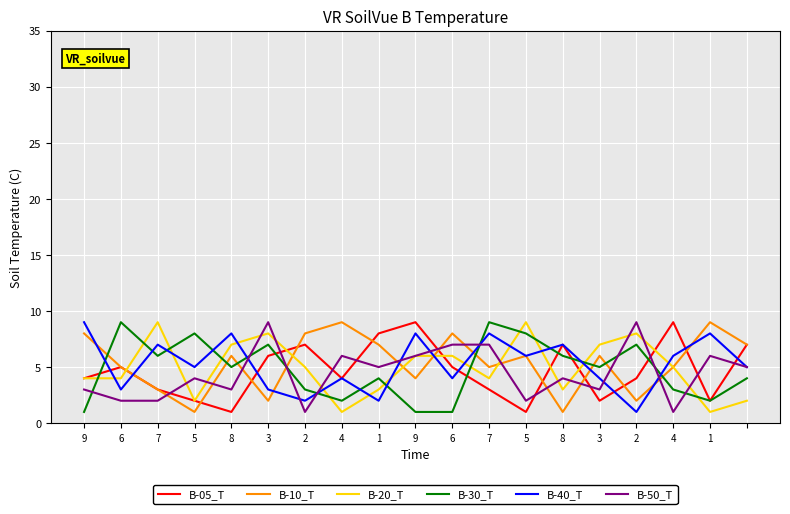

What is the highest value of the B-50_T series?

9